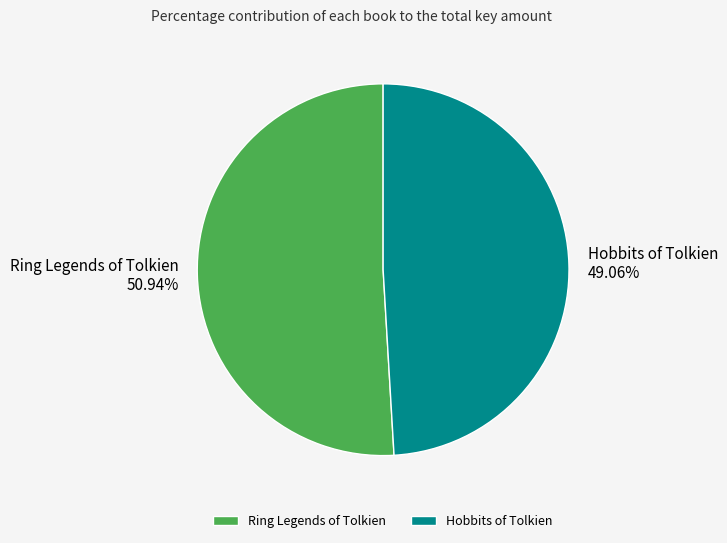

To the nearest percent, what percentage of the pie is Hobbits of Tolkien?

49%